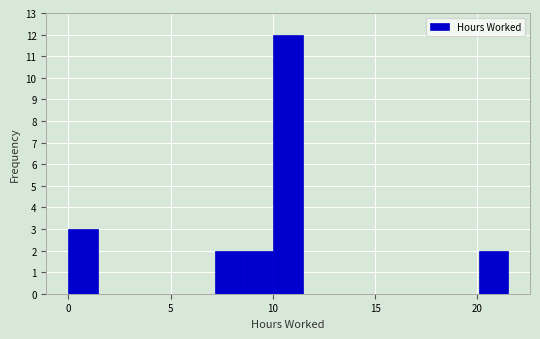

Read against the x-axis, roughly where is the centre of the tallest bar?

11.0